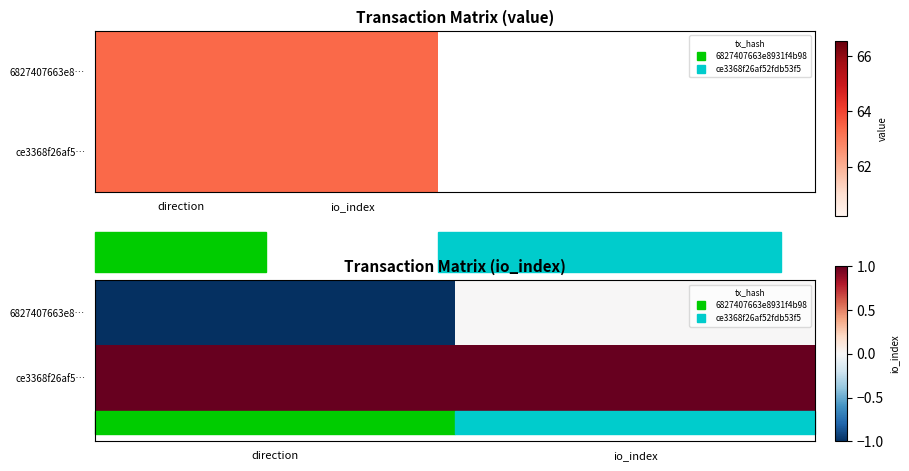

What is the sum of all ce3368f26af5… values?

2